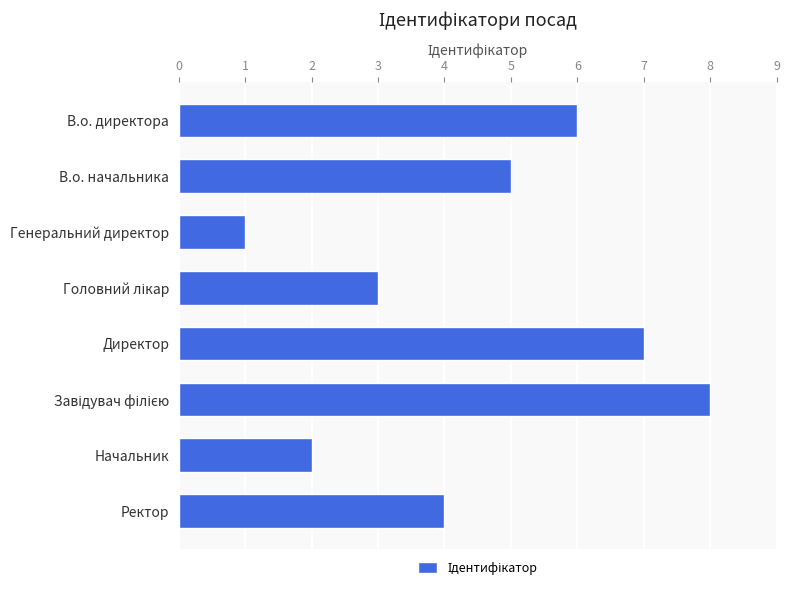

Count the number of categories in the chart.

8